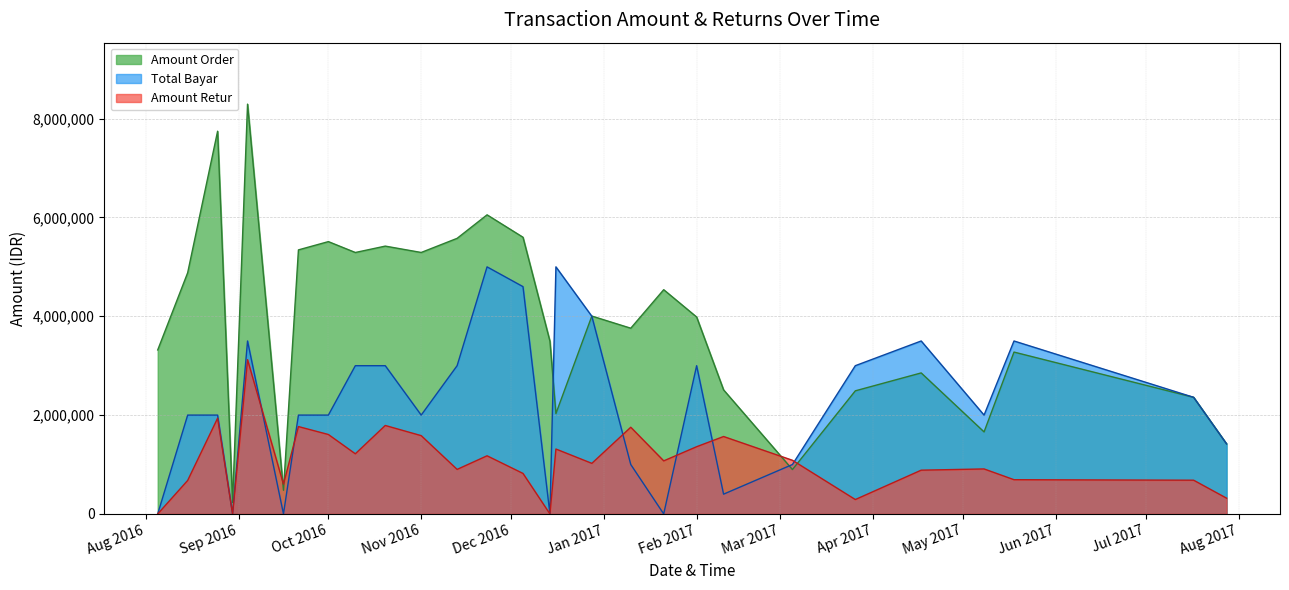

The value of QTY Retur at 2016-10-10 is 488046. True or false?

False